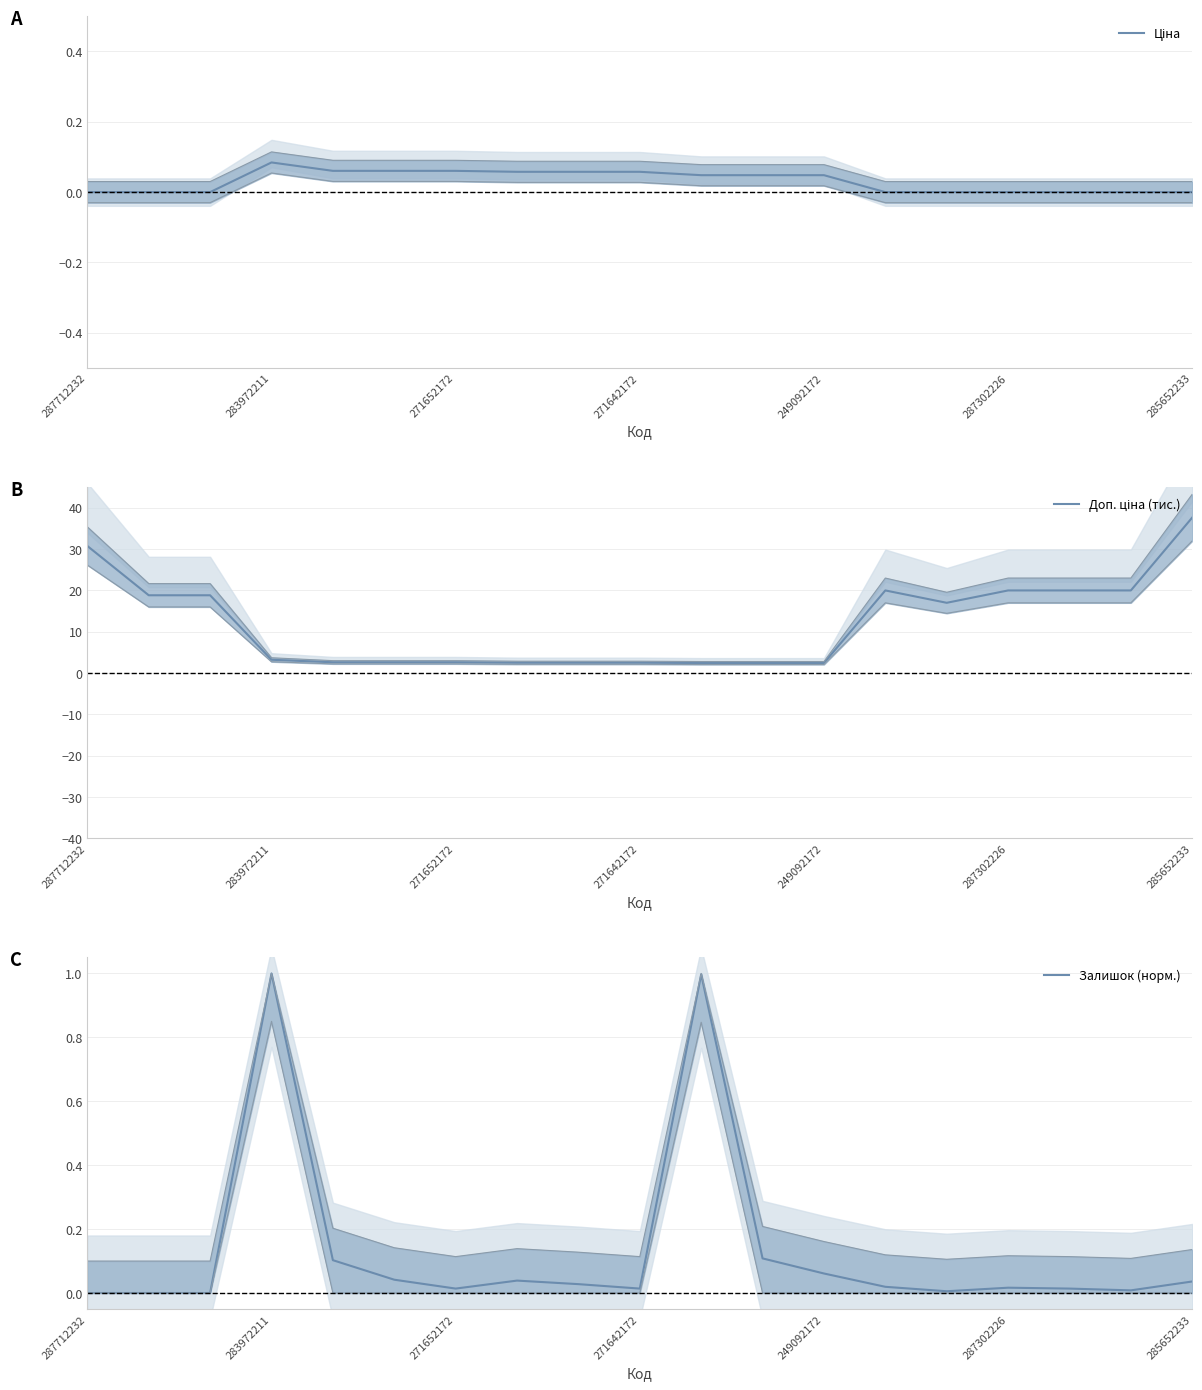

What is the highest value of the Залишок (норм.) series?

1.0